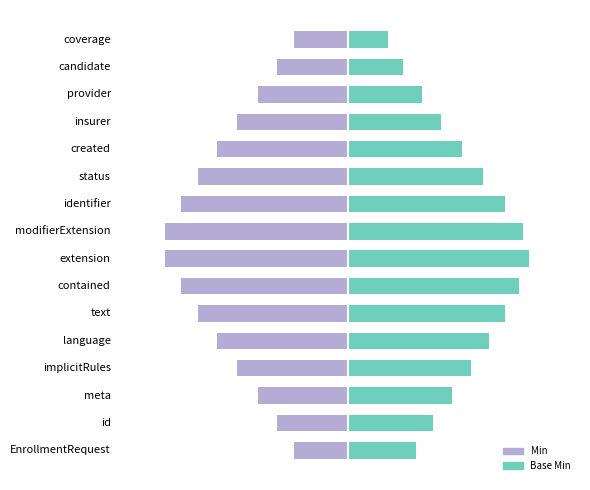

List the labels in order of Base Min value, smallest first.

coverage, candidate, EnrollmentRequest, provider, id, insurer, meta, created, implicitRules, status, language, text, identifier, contained, modifierExtension, extension